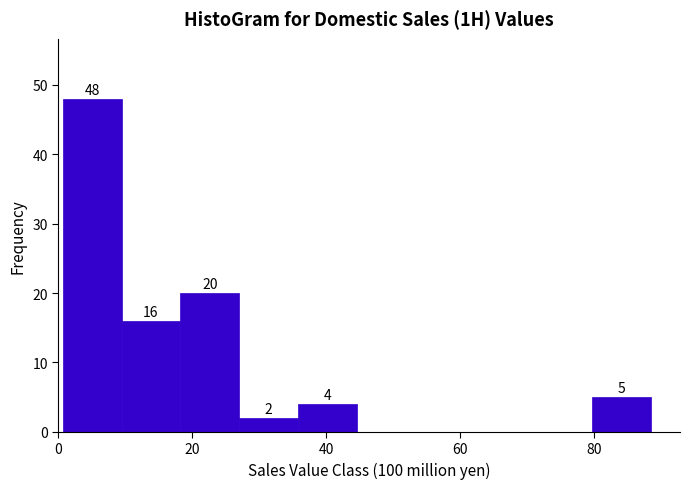

Over which range of the x-axis is the bar tallest?

0 to 10